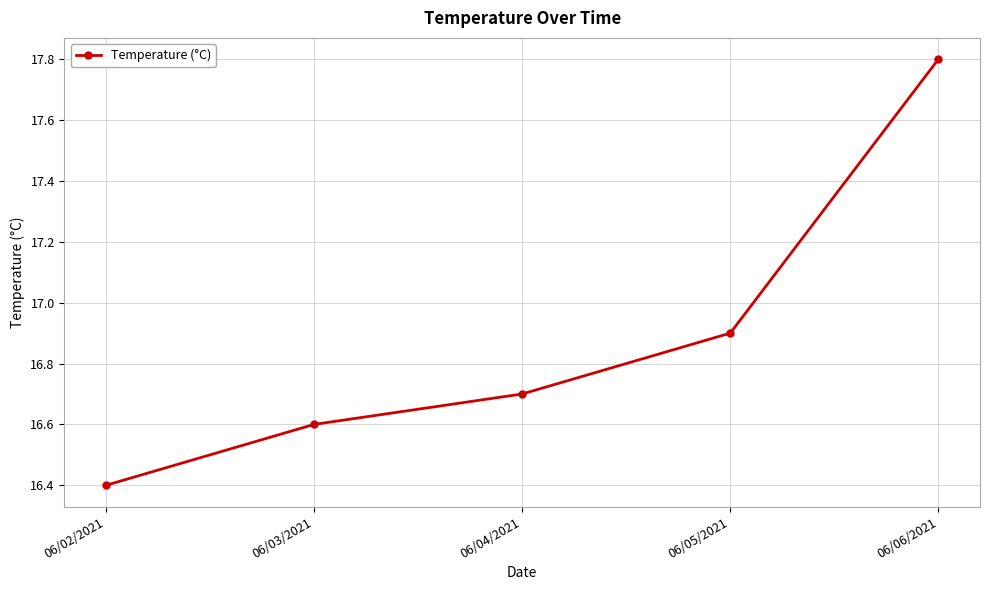

What is the value of the 1st point from the left?

16.4